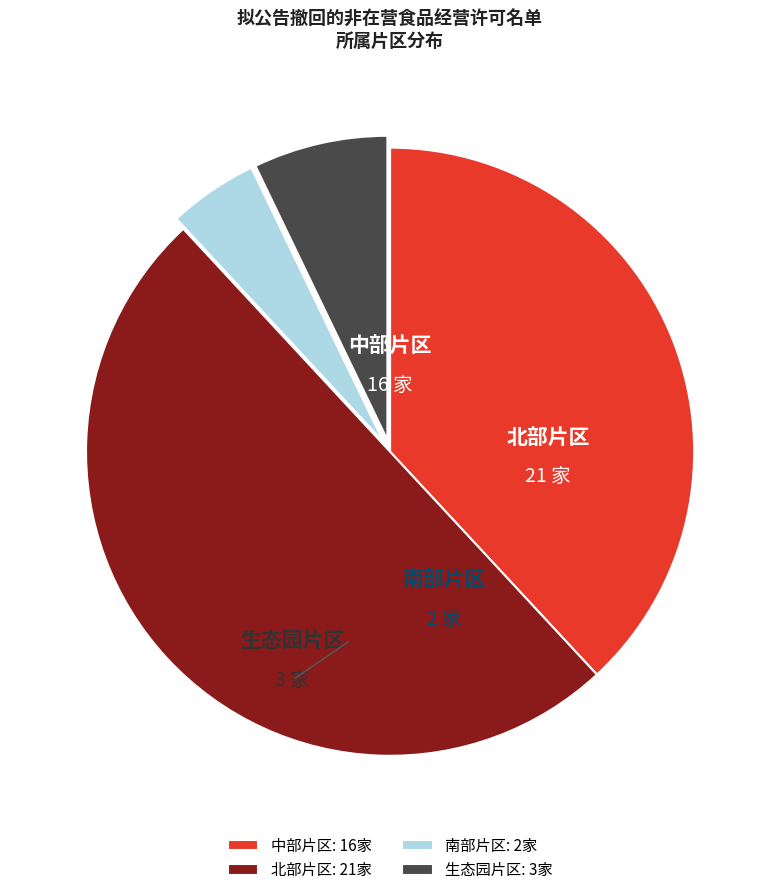

What is the change in value from 南部片区 to 生态园片区?

+1